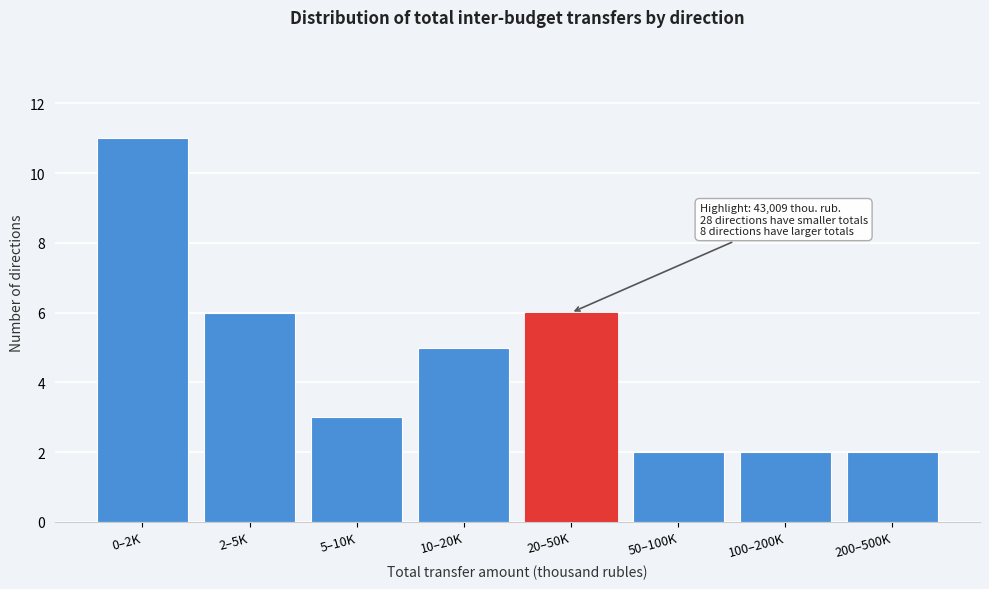

Reading right to left, extract all data points from this chart.

2	2	2	6	5	3	6	11